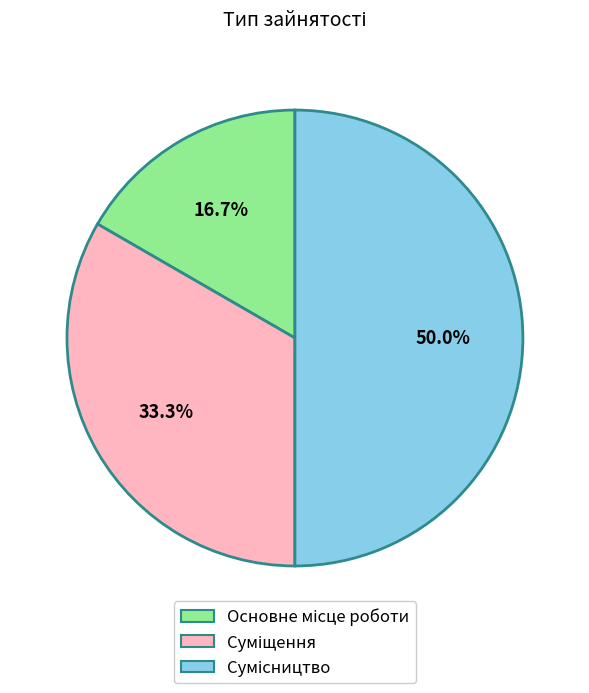

Between Основне місце роботи and Суміщення, which is larger?

Суміщення